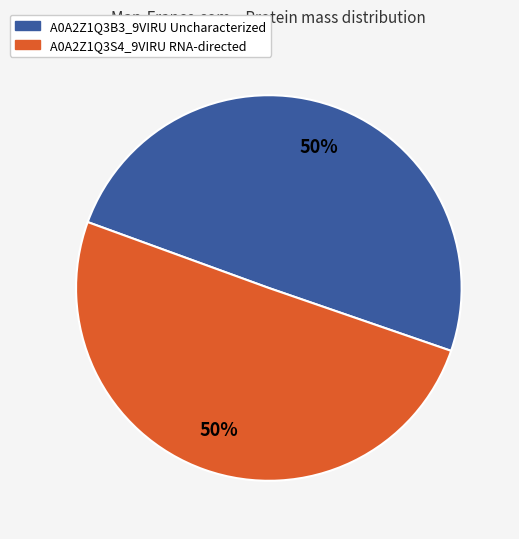

What percentage is the A0A2Z1Q3B3_9VIRU Uncharacterized slice, to the nearest percent?

50%